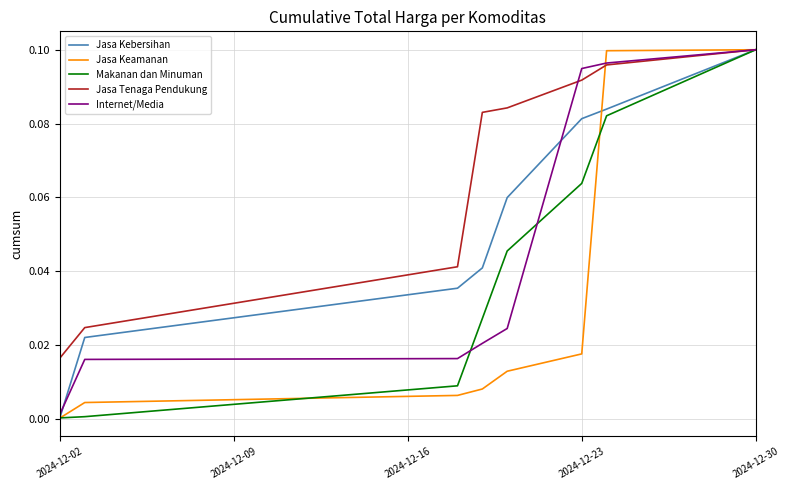

Which series has the widest spread of values?

Jasa Keamanan